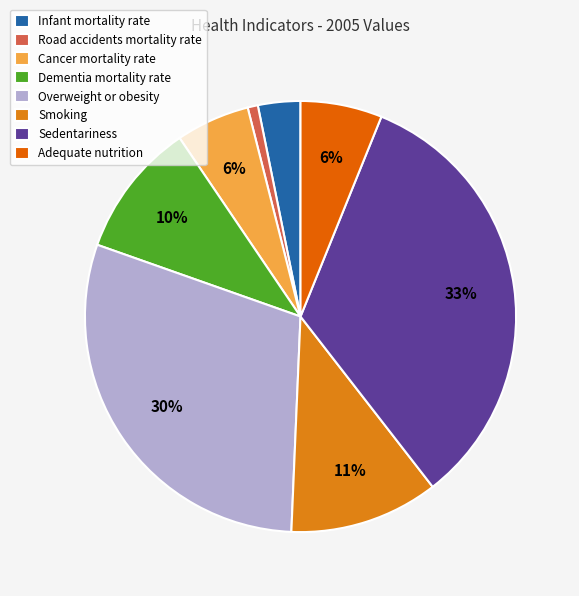

Is there a majority slice in this chart?

No